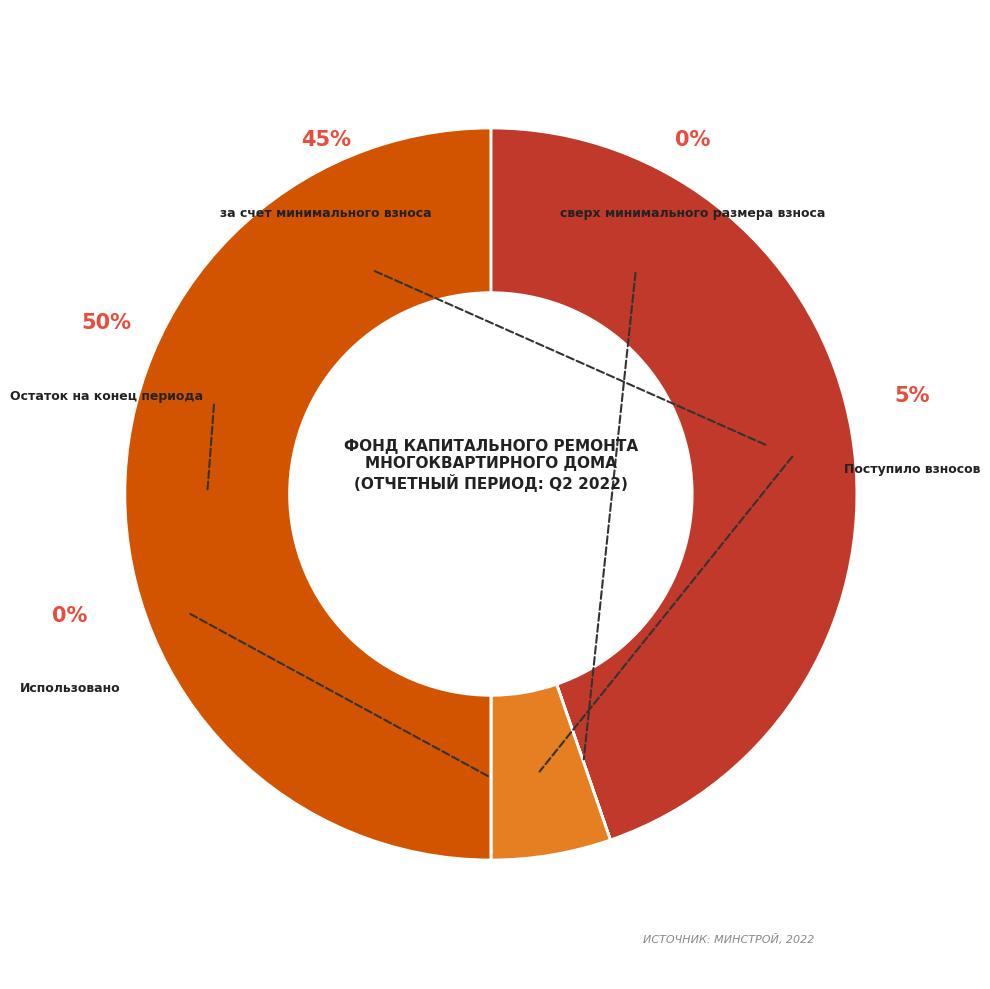

Rank the categories by value from lowest to highest.

сверх минимального размера взноса, Использовано, Поступило взносов, за счет минимального взноса, Остаток на конец периода